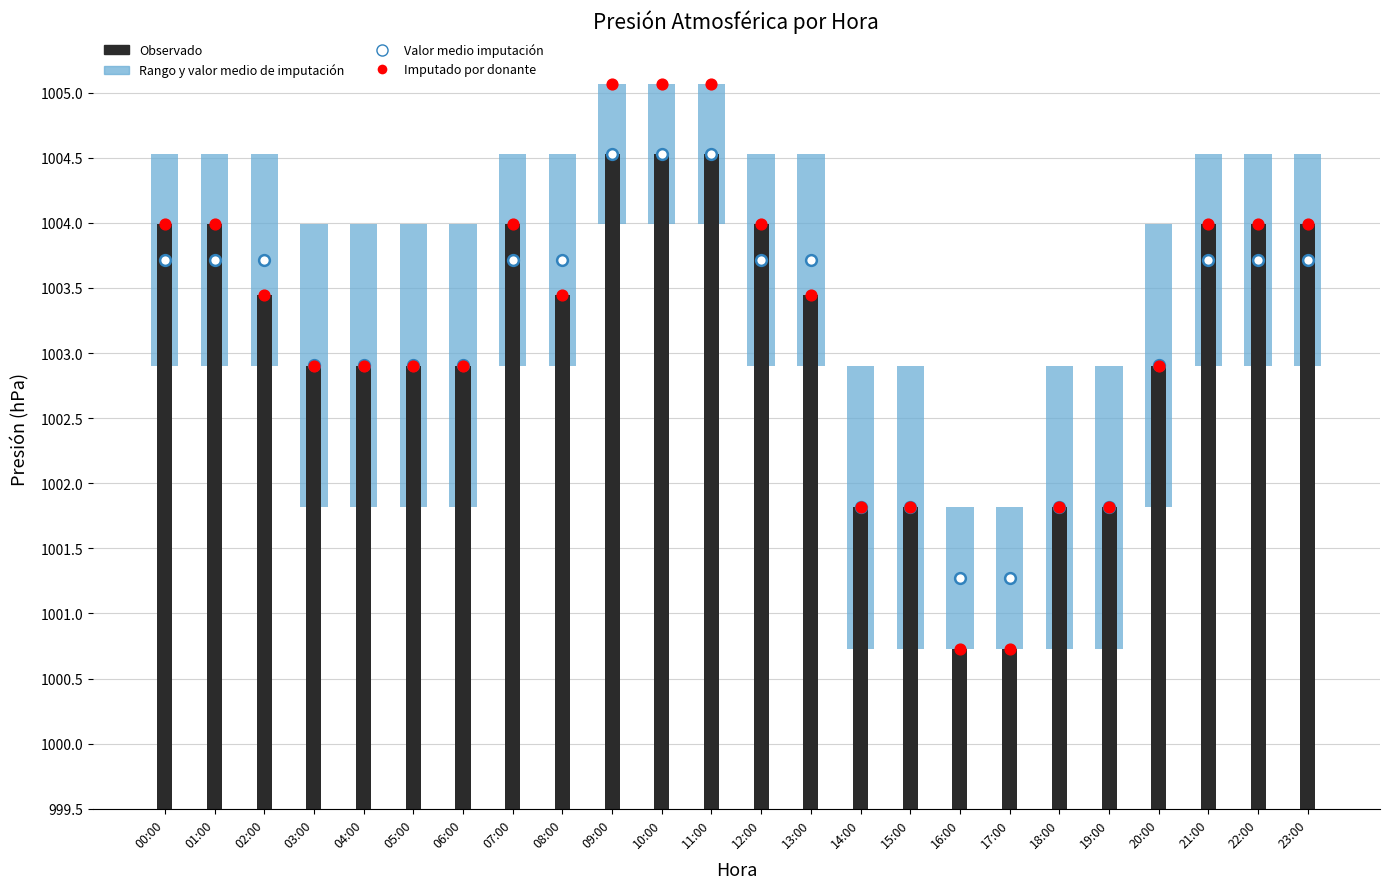

Is the value of Imputado por donante at 16:00 greater than the value of Observado at 08:00?

No